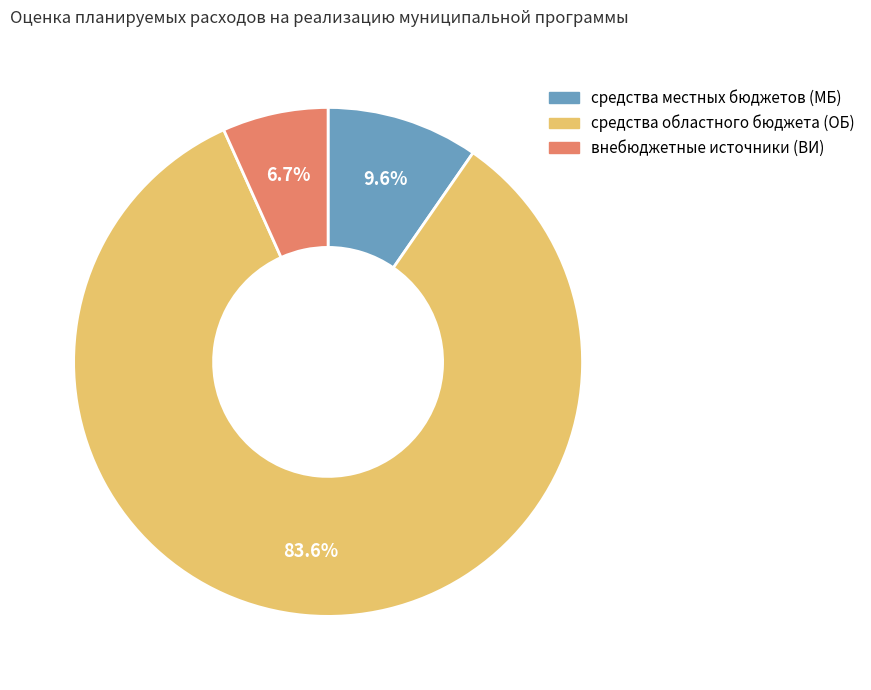

Is there a majority slice in this chart?

Yes